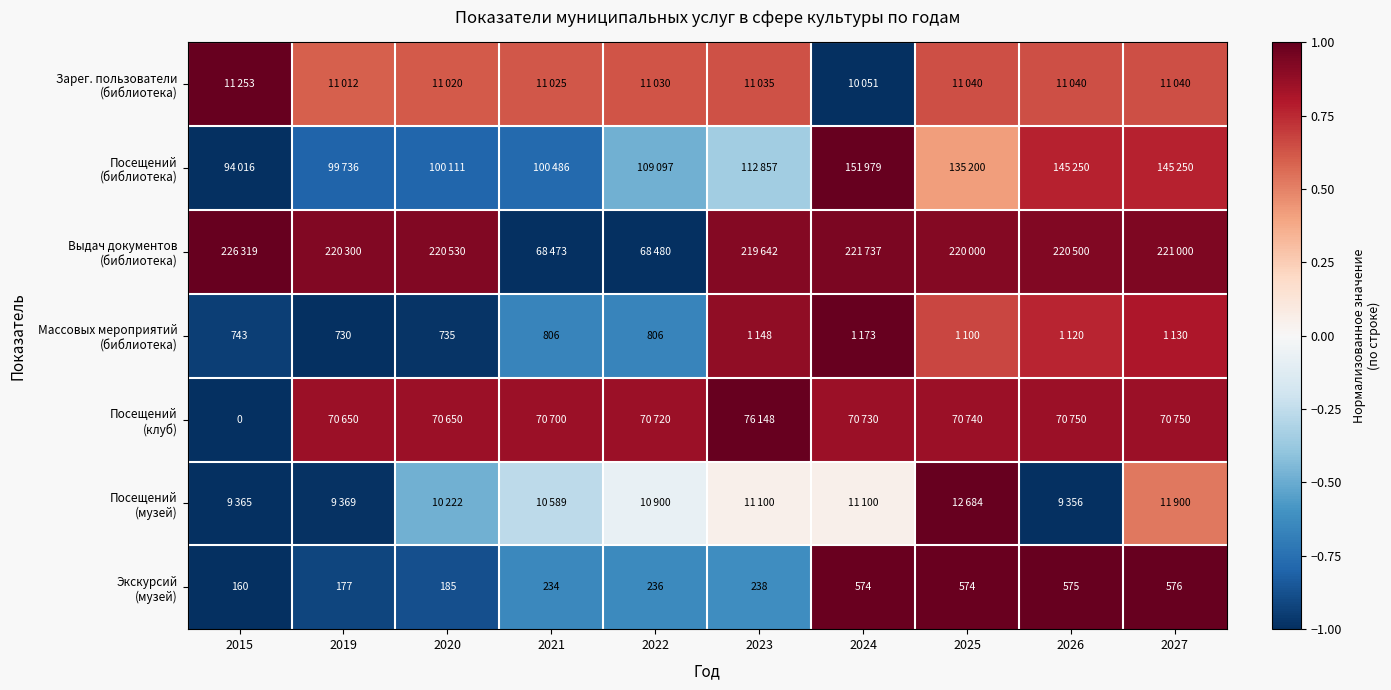

What value does the Посещений (музей) series have at 2019?

-1.0